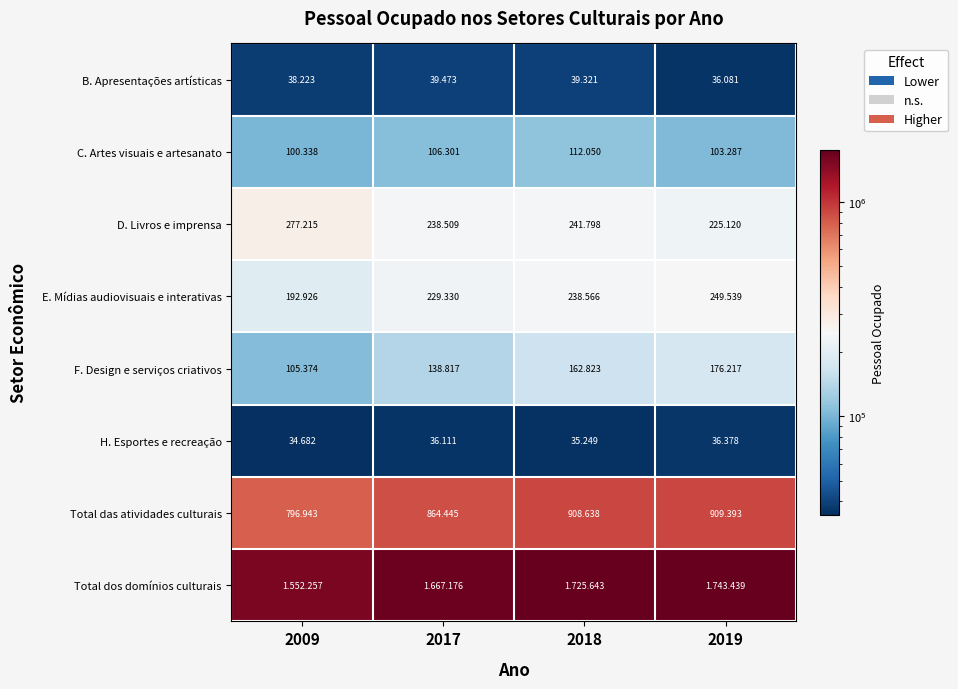

Where is C. Artes visuais e artesanato nearest to the value 106194?

2017